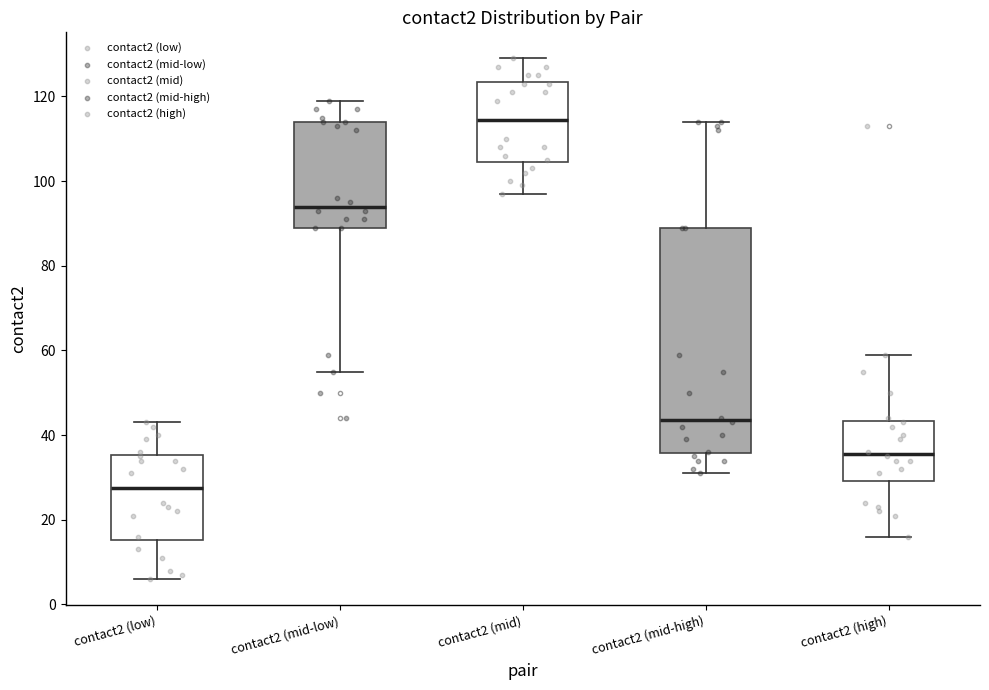

Comparing the boxes themselves (not the whiskers), which one is the tallest?

contact2 (mid-high)